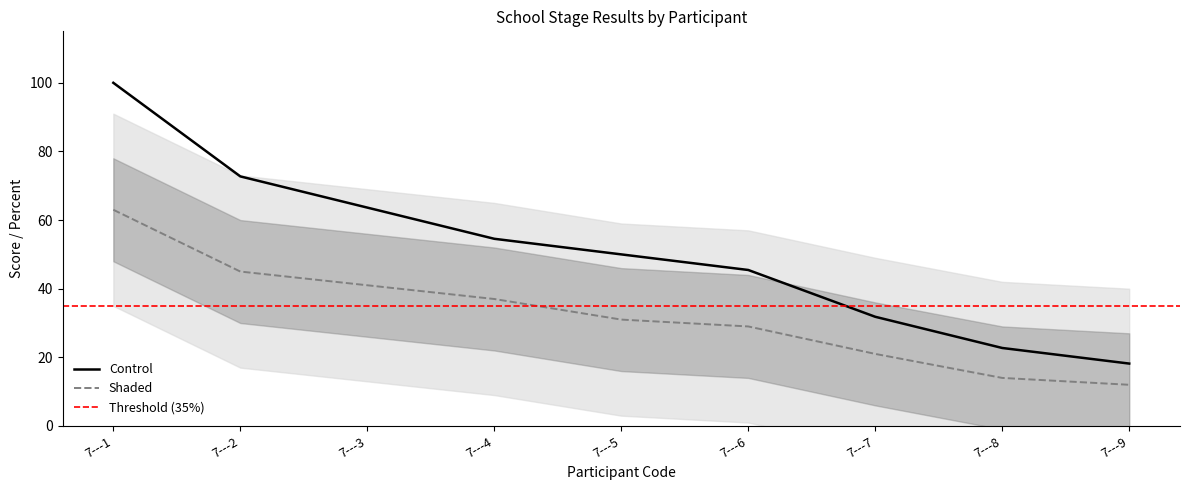

The value of Control at 7---3 is 63.6. True or false?

True